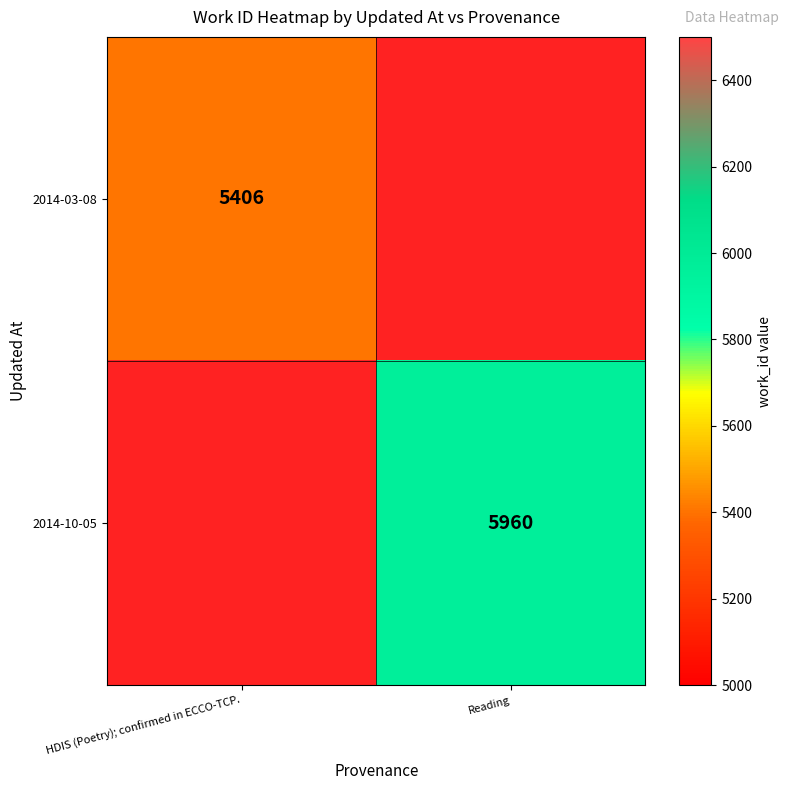

Between Reading and HDIS (Poetry); confirmed in ECCO-TCP., which is larger?

HDIS (Poetry); confirmed in ECCO-TCP.